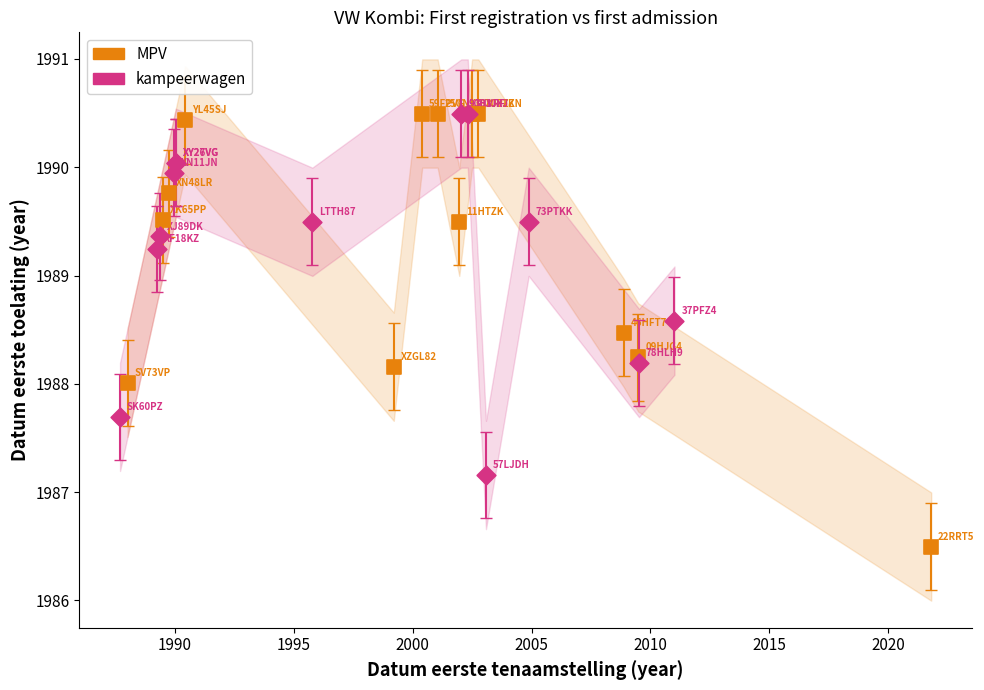

Which series has the widest spread of Y values?

MPV